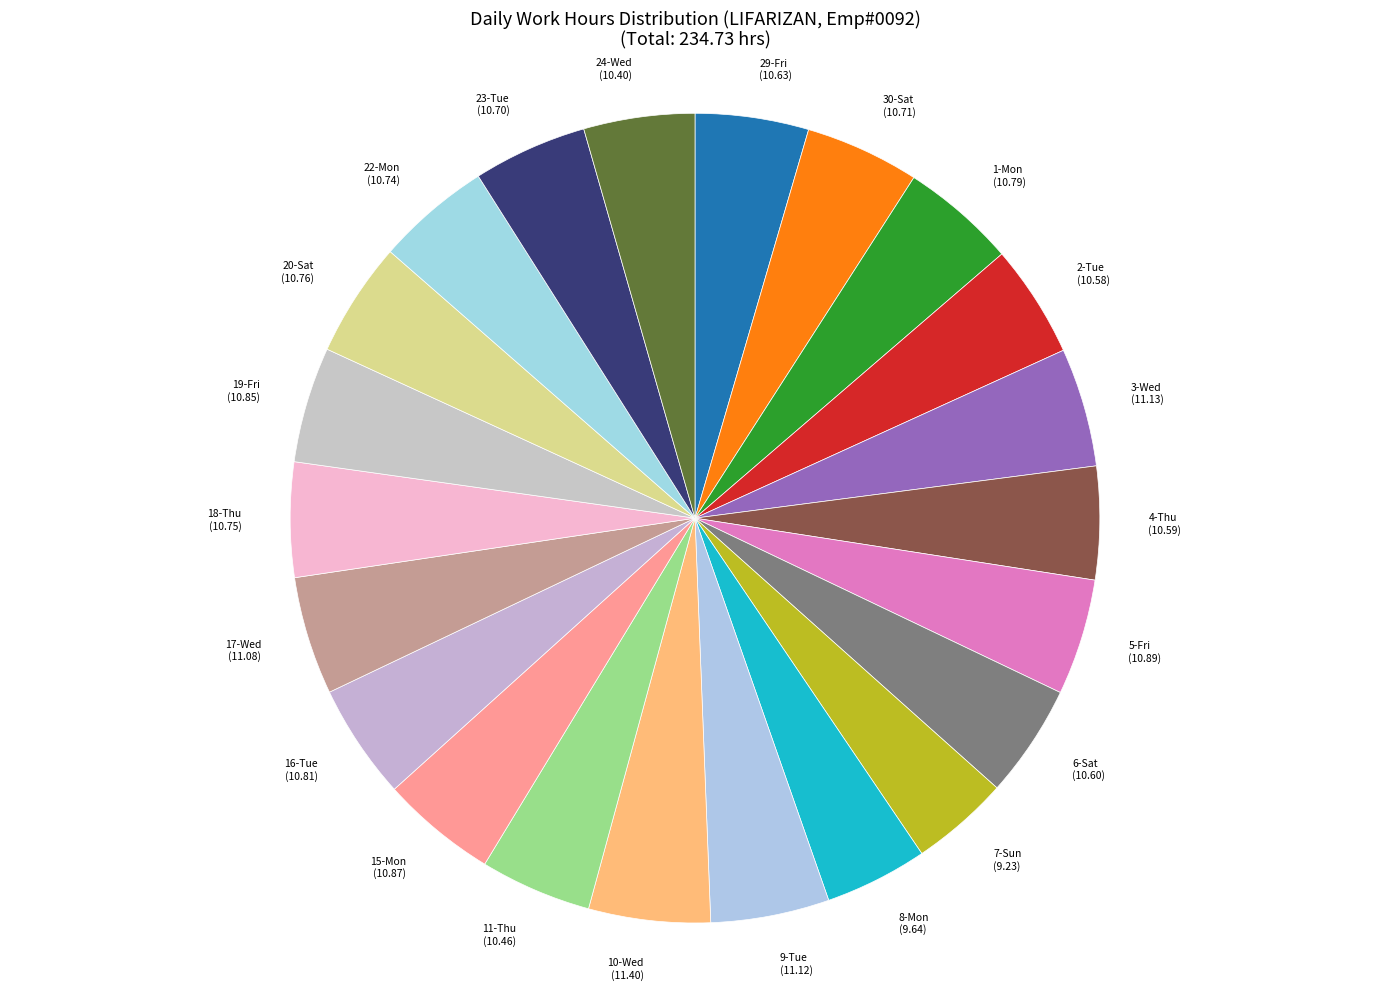

The 8-Mon (9.64) slice represents 11% of the pie. True or false?

False